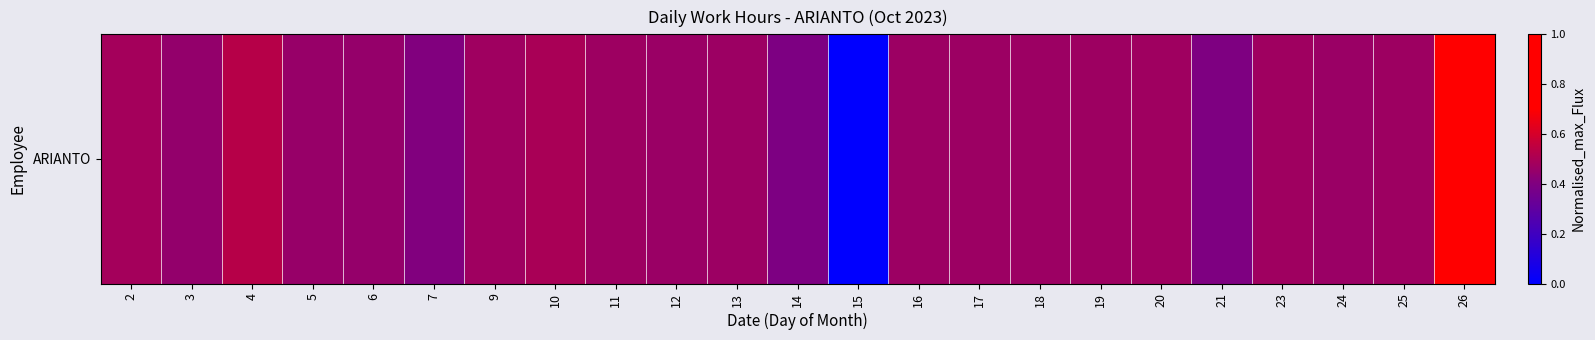

What is the difference between the maximum and minimum values?

1.0